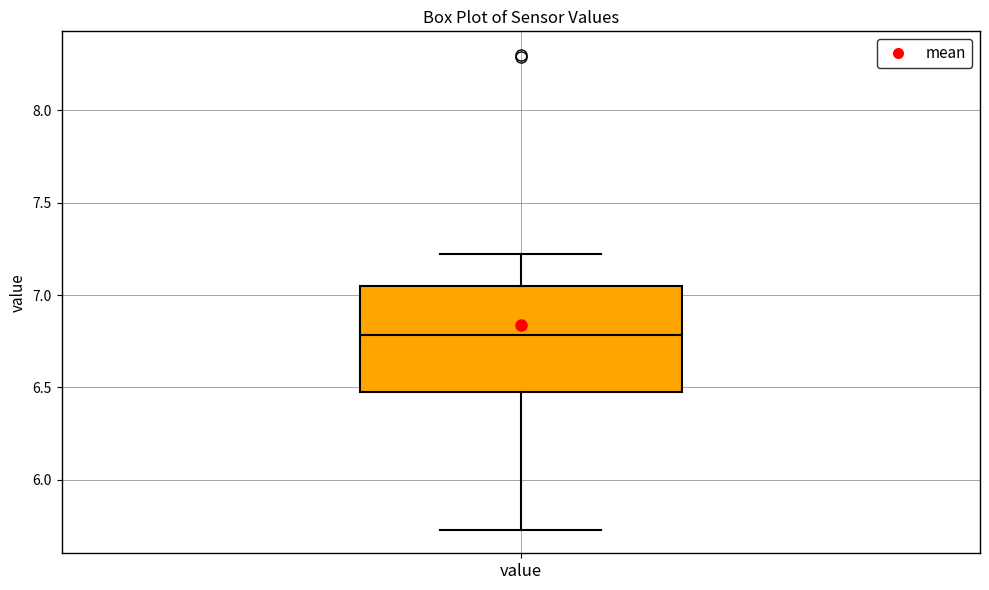

Transcribe this box plot: give where the median line is, the range the box spans, and where the two whiskers end, as read against the y-axis. The values are not printed on the chart, so give them approximately, as read against the axis.

median 6.80, box 6.50 to 7.05, whiskers 5.75 to 7.20